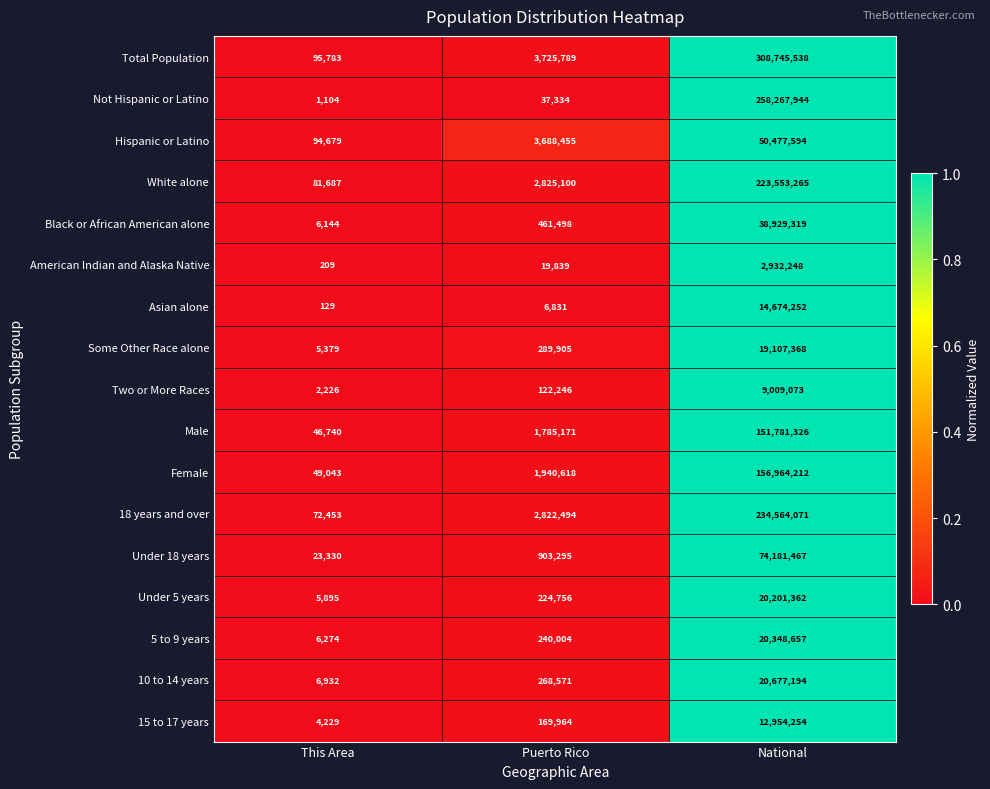

Rank the series by their maximum value, from lowest to highest.

American Indian and Alaska Native, Two or More Races, 15 to 17 years, Asian alone, Some Other Race alone, Under 5 years, 5 to 9 years, 10 to 14 years, Black or African American alone, Hispanic or Latino, Under 18 years, Male, Female, White alone, 18 years and over, Not Hispanic or Latino, Total Population